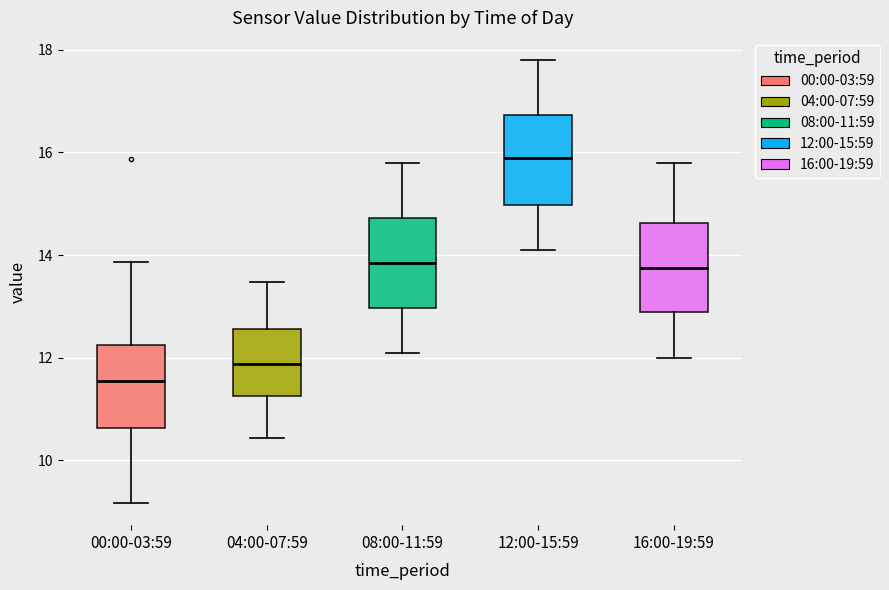

Where is the lower edge of the box for 16:00-19:59 on the y-axis? The values are not printed on the chart, so give them approximately, as read against the axis.

13.0